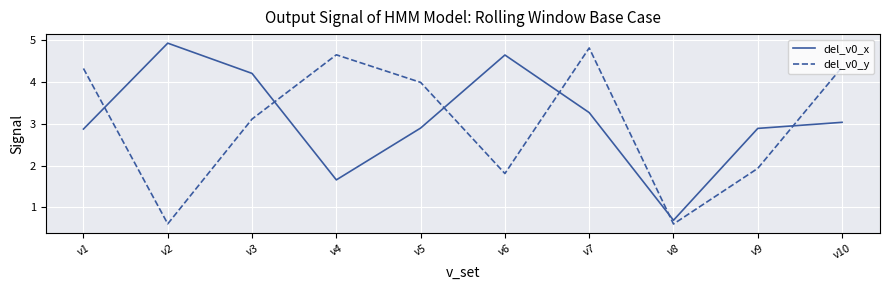

Between which two adjacent categories do del_v0_x and del_v0_y first intersect?

v1 and v2